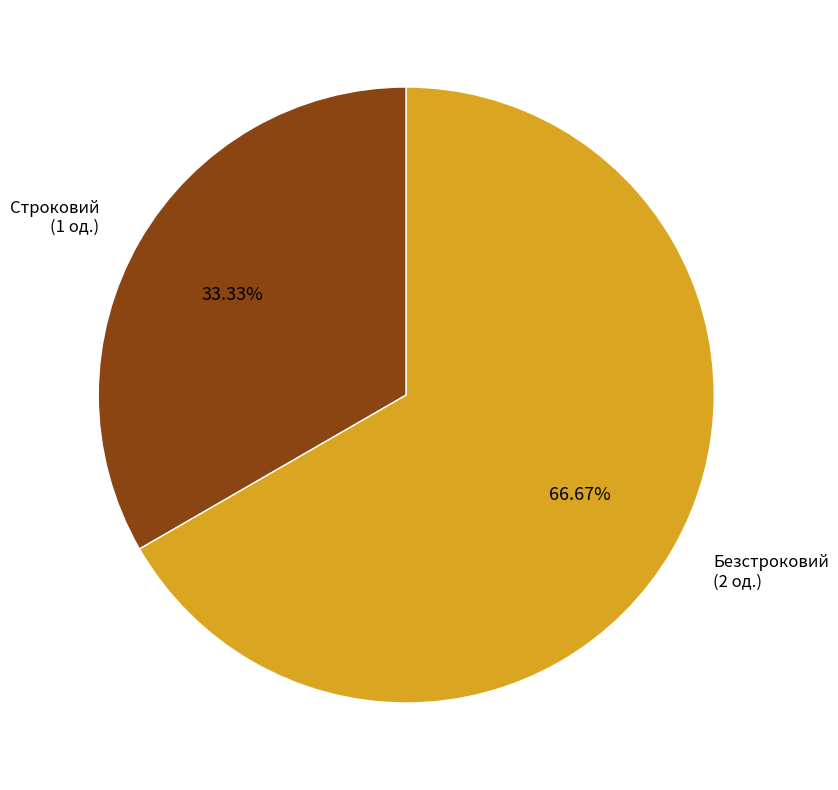

Is there any slice that represents more than half of the pie?

Yes